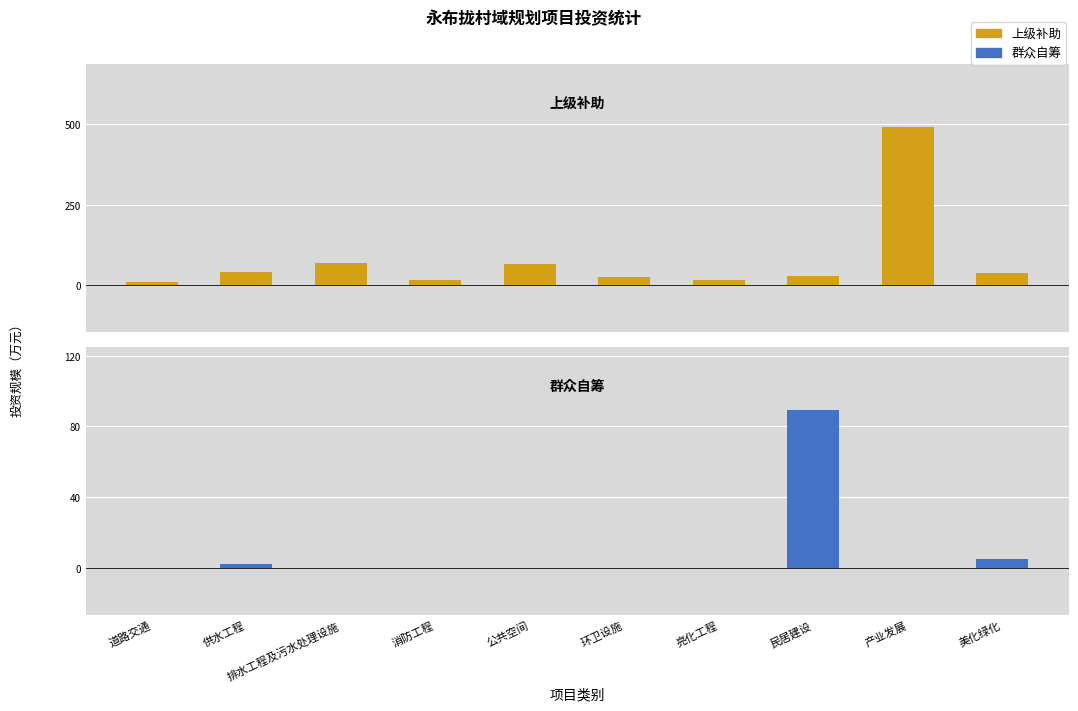

Reading right to left, what are all the values shown in this chart?

上级补助: 35.0	492.0	28.2	16.2	23.0	64.5	15.9	67.8	40.2	9.8
群众自筹: 4.7	0.0	89.3	0.0	0.0	0.0	0.0	0.0	2.2	0.0